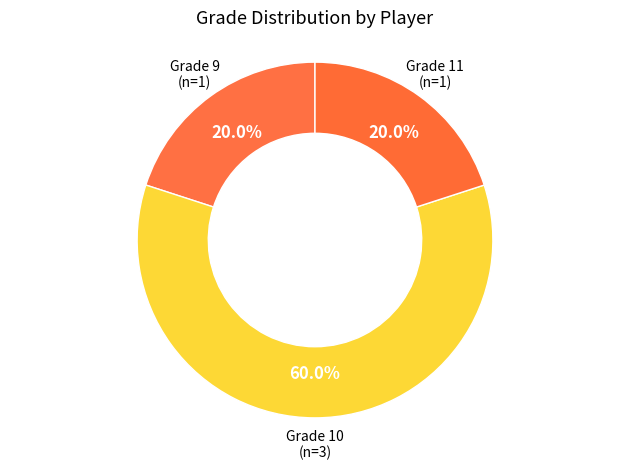

Which slice represents more than half of the pie?

Grade 10